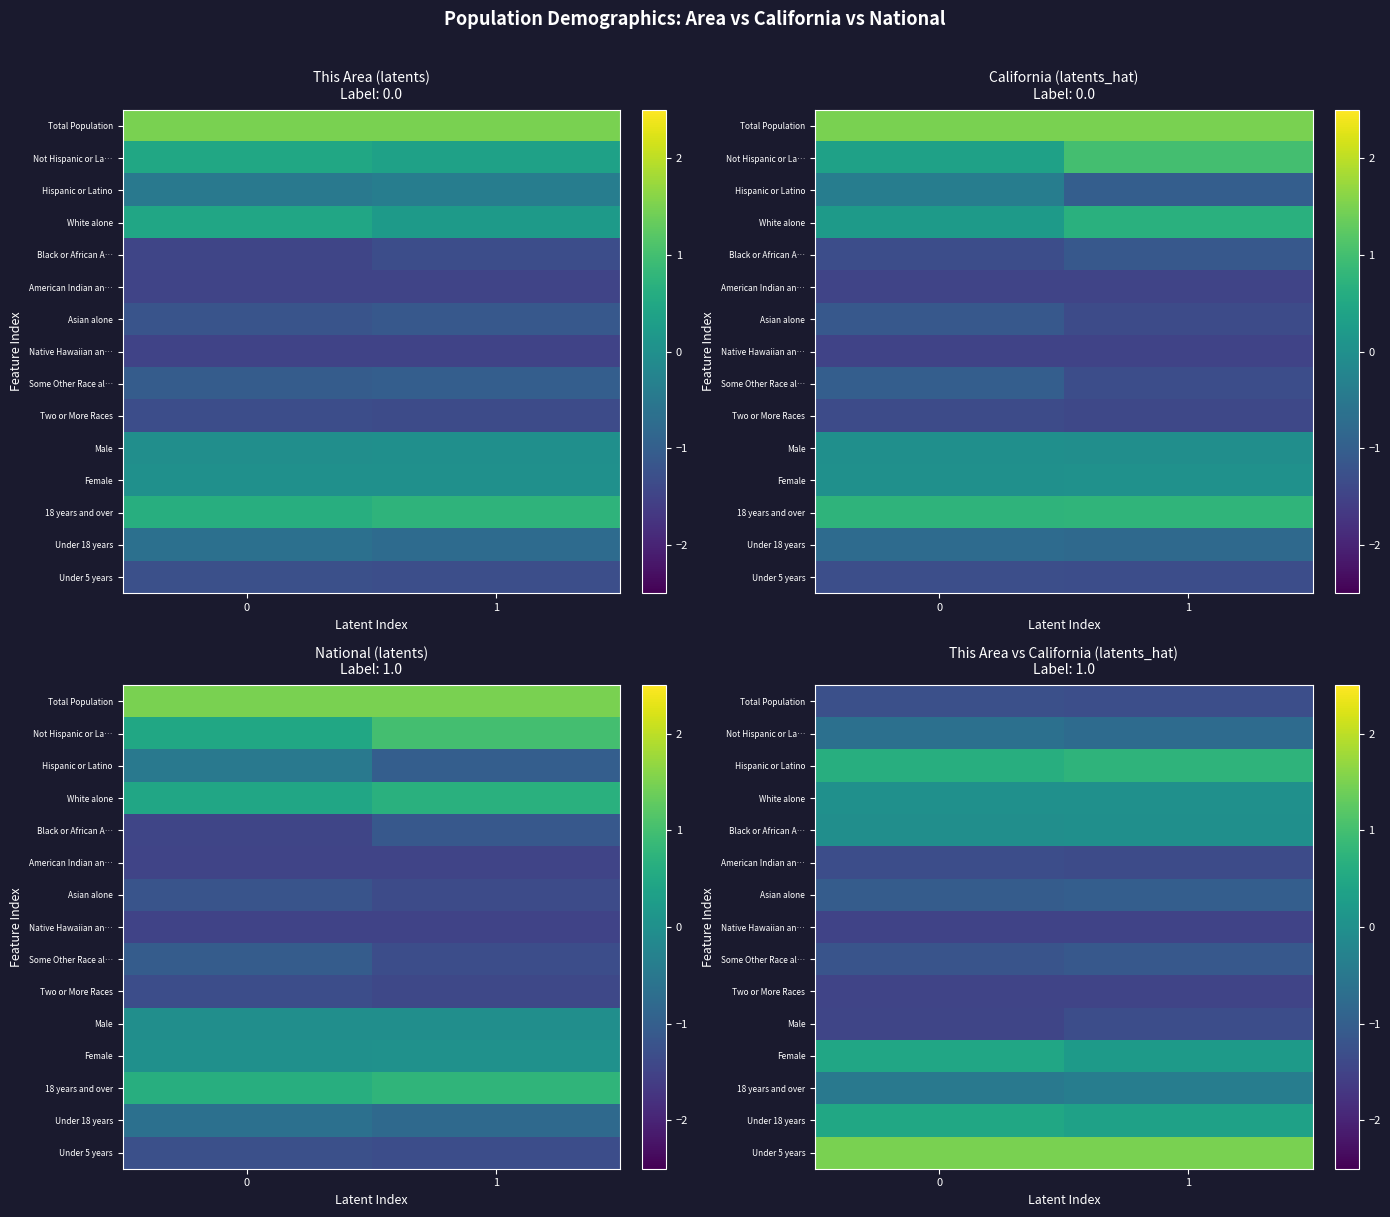

What is the total value across all series at 1?

-7.4